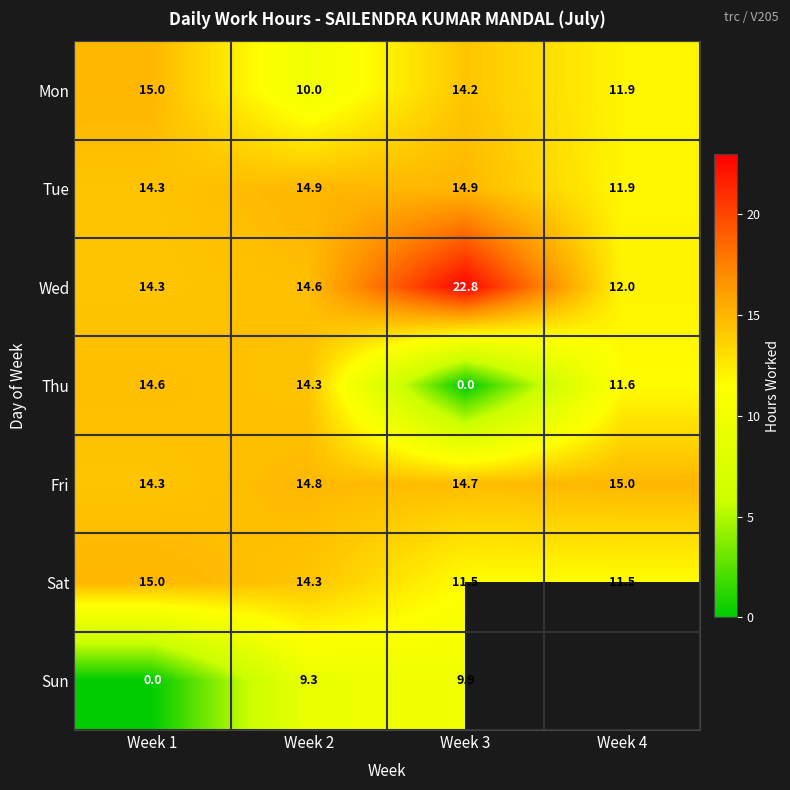

The value of Wed at Week 3 is 22.8. True or false?

True